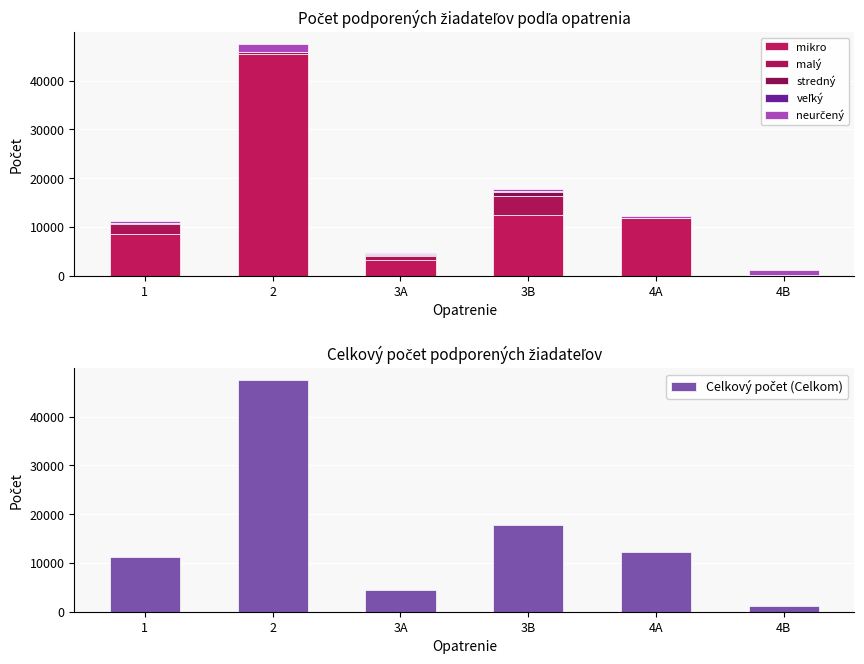

How many series are shown in this chart?

6